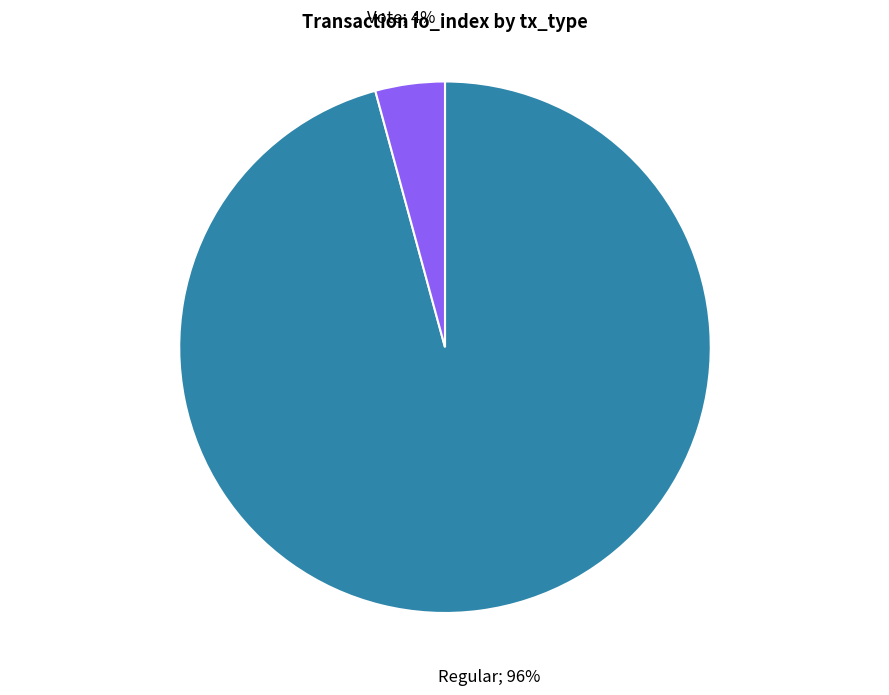

Is there a majority slice in this chart?

Yes